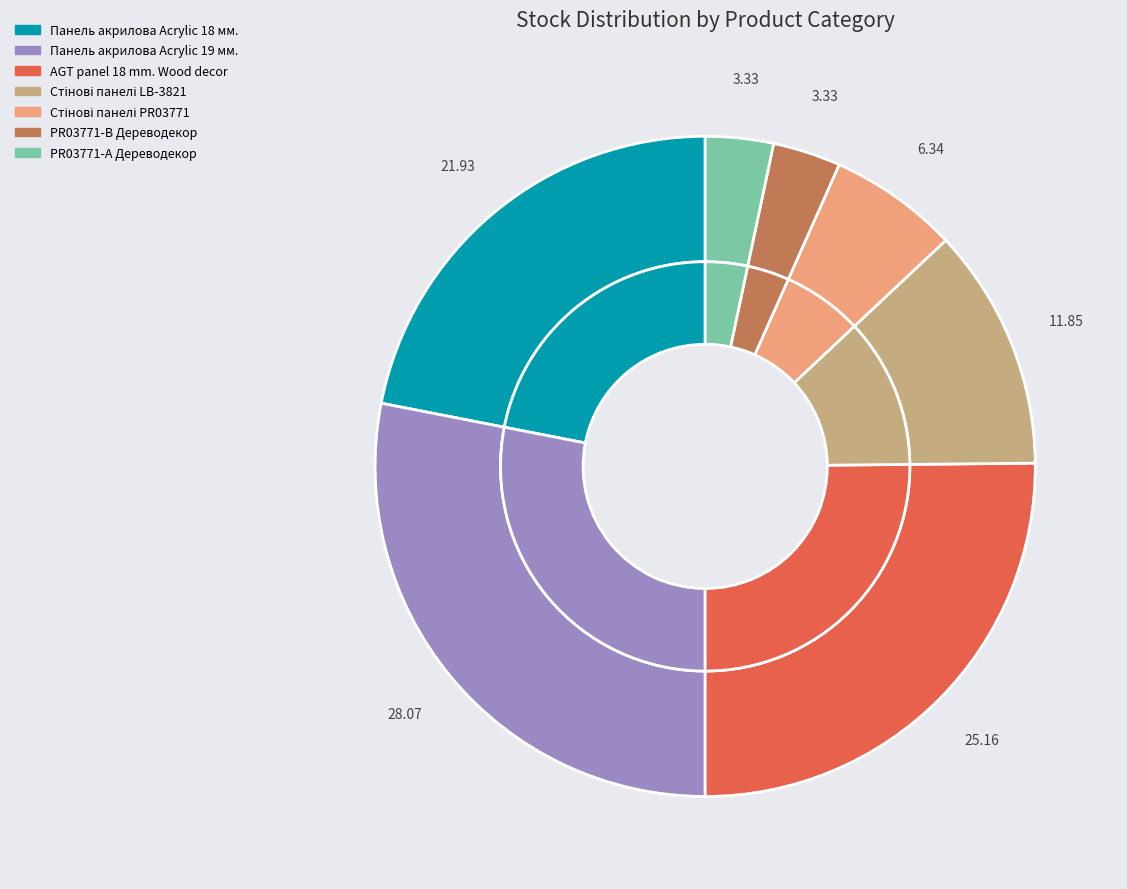

Does PR03771-B Дереводекор account for over 50% of the chart?

No